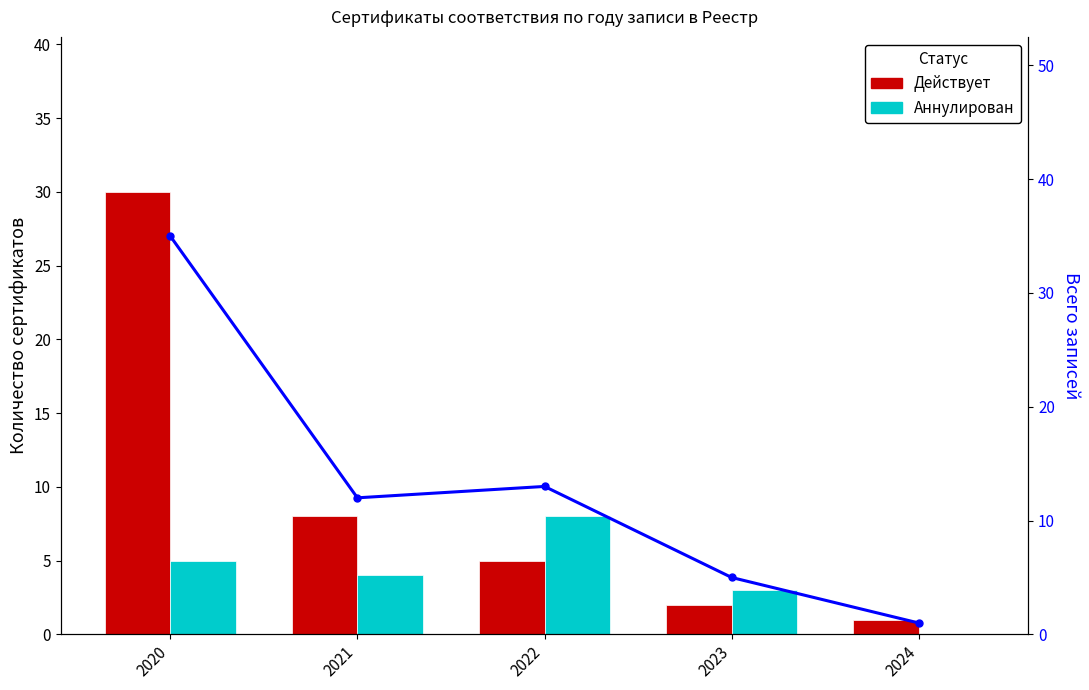

Is the value of Аннулирован at 2022 greater than the value of Действует at 2021?

No